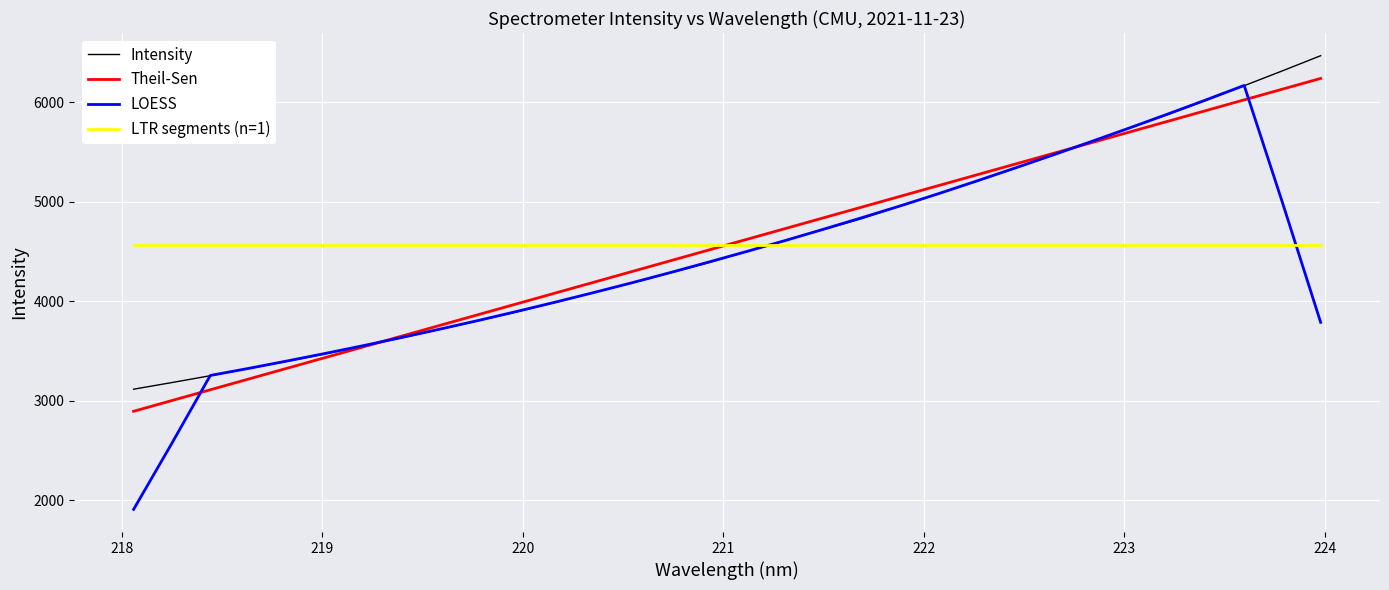

Which series has the largest range (max minus min)?

LOESS